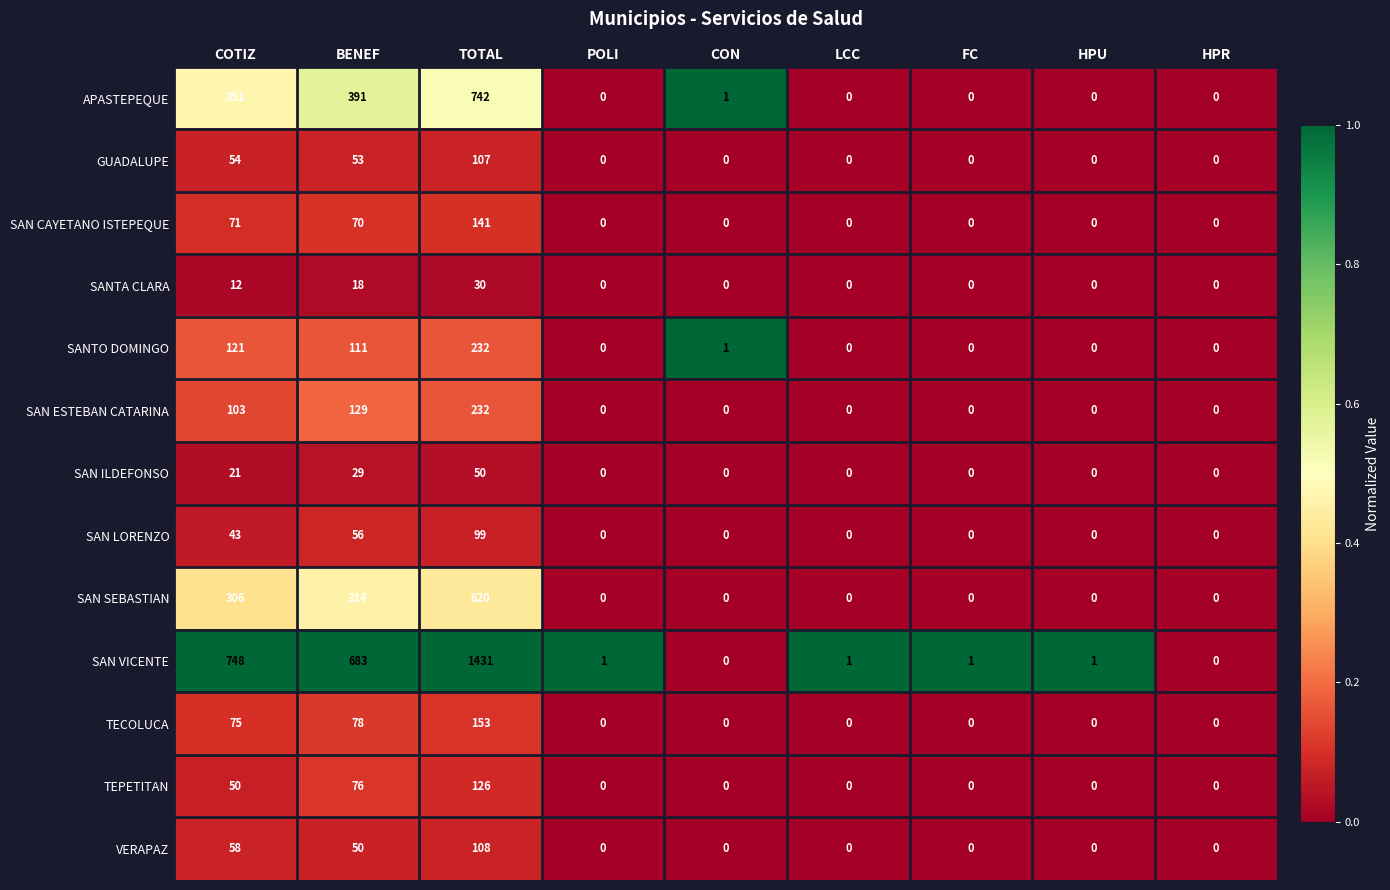

Which series has the largest total across all categories?

SAN VICENTE